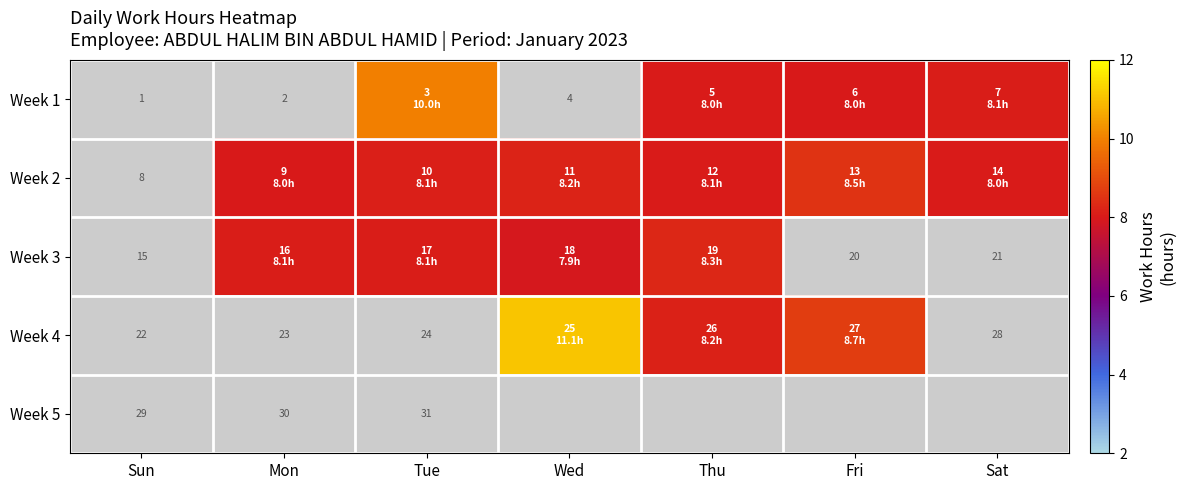

What is the greatest value displayed?

11.1